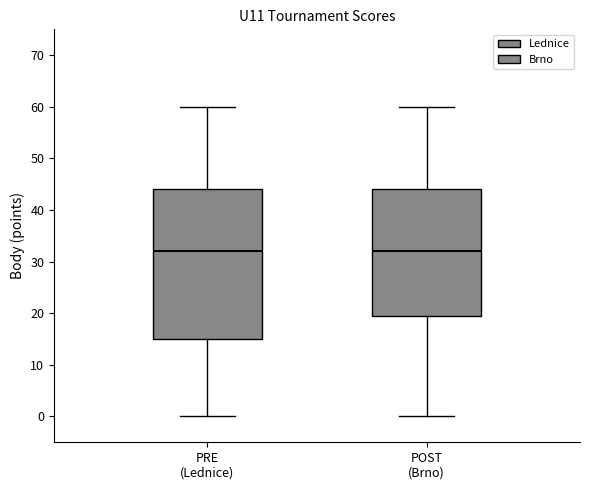

Reading left to right, read every box against the y-axis: the position of its median line, the range the box covers, and the ends of its whiskers. The values are not printed on the chart, so give them approximately, as read against the axis.

PRE (Lednice): median 32, box 15 to 44, whiskers 0 to 60
POST (Brno): median 32, box 20 to 44, whiskers 0 to 60